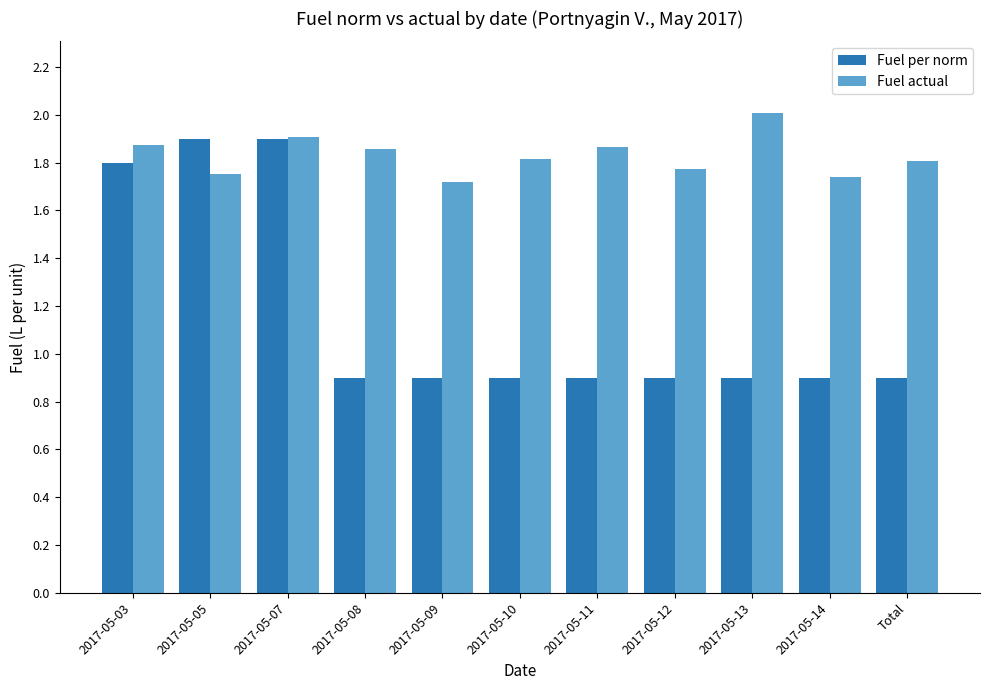

List the series in order of their peak value, lowest first.

Fuel per norm, Fuel actual